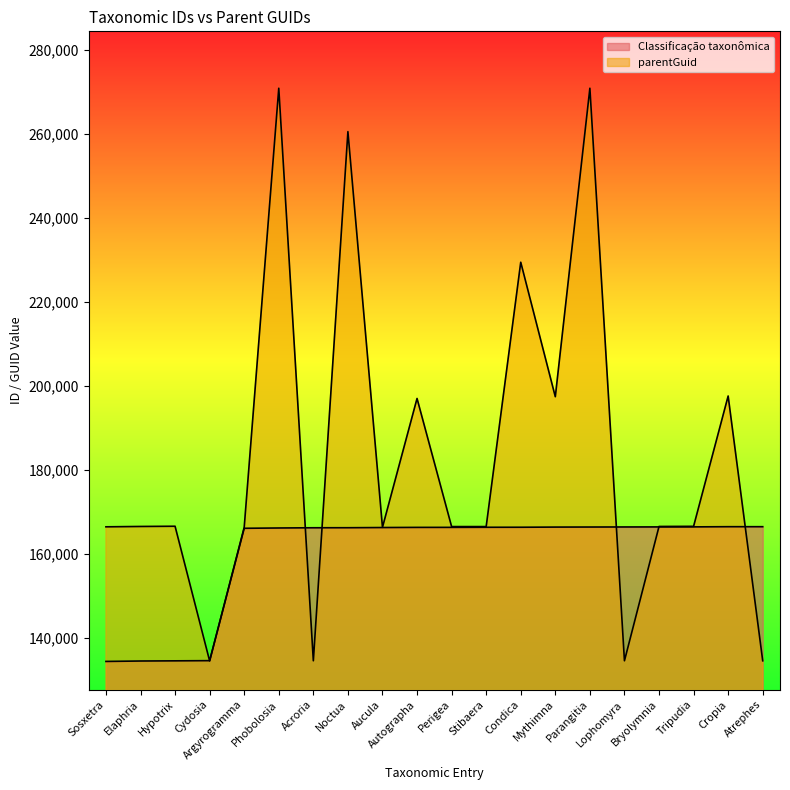

The parentGuid series shows 166521 at Perigea. True or false?

True